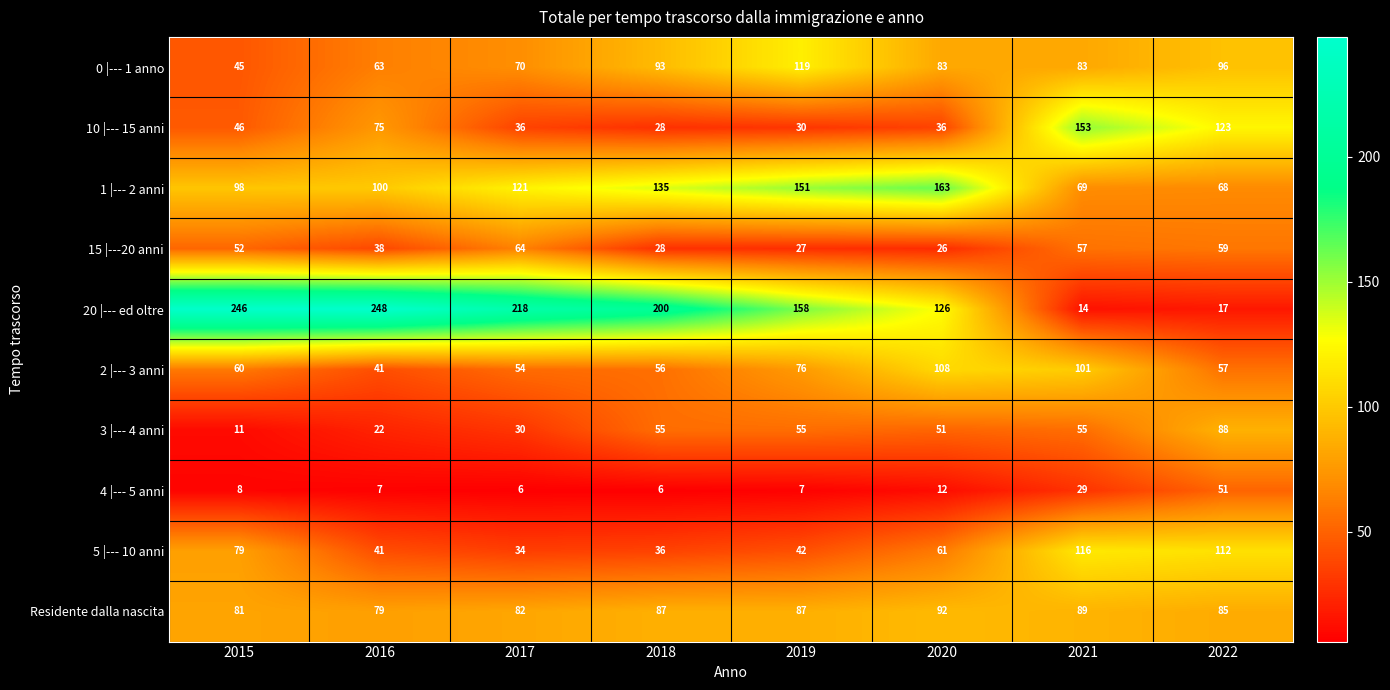

At which label does 3 |--- 4 anni reach its minimum?

2015